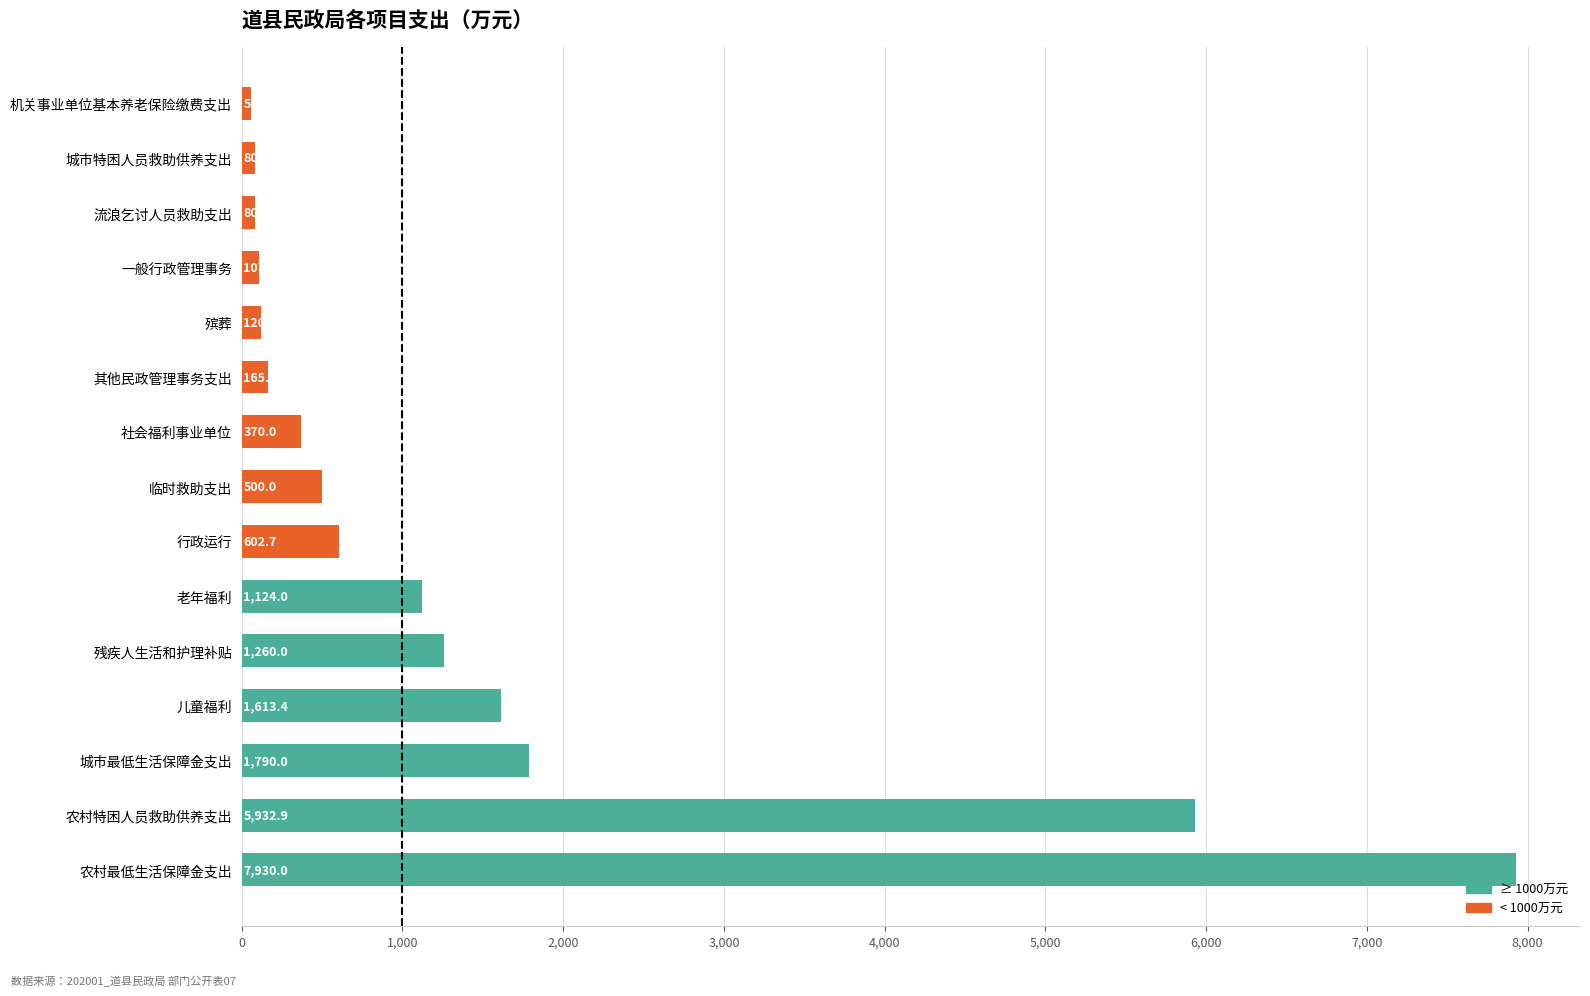

How many bars are there in total?

15